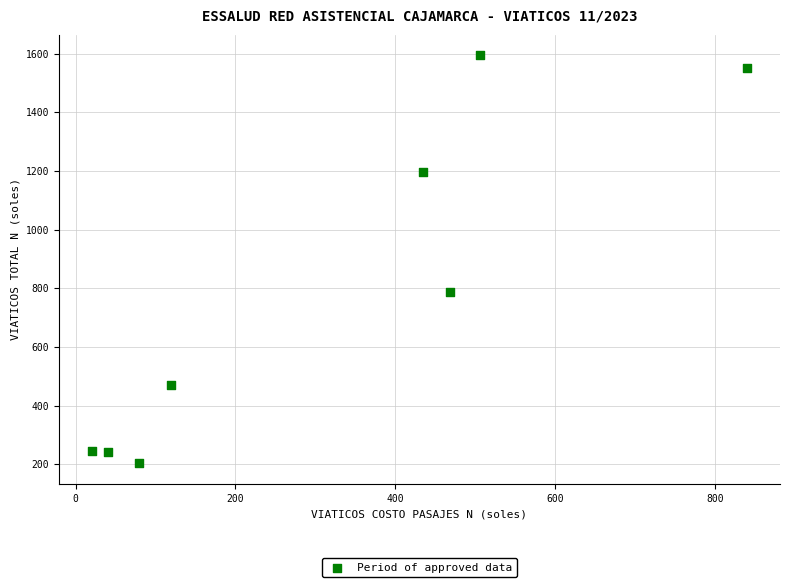

What is the range of X values (max minus min)?

820.7